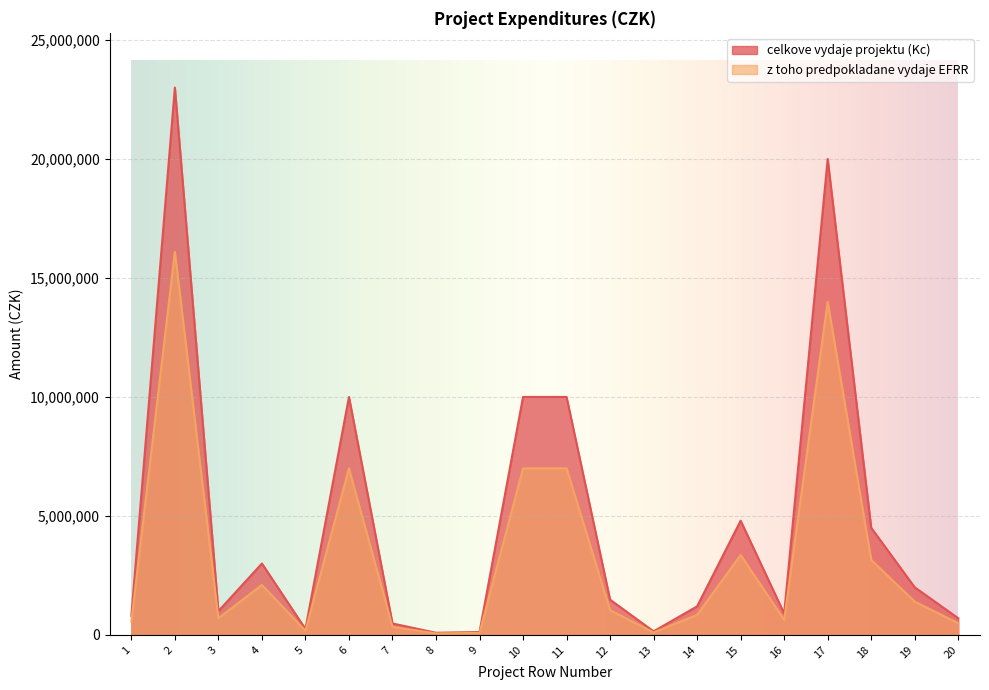

At which category is the sum across all series the highest?

2